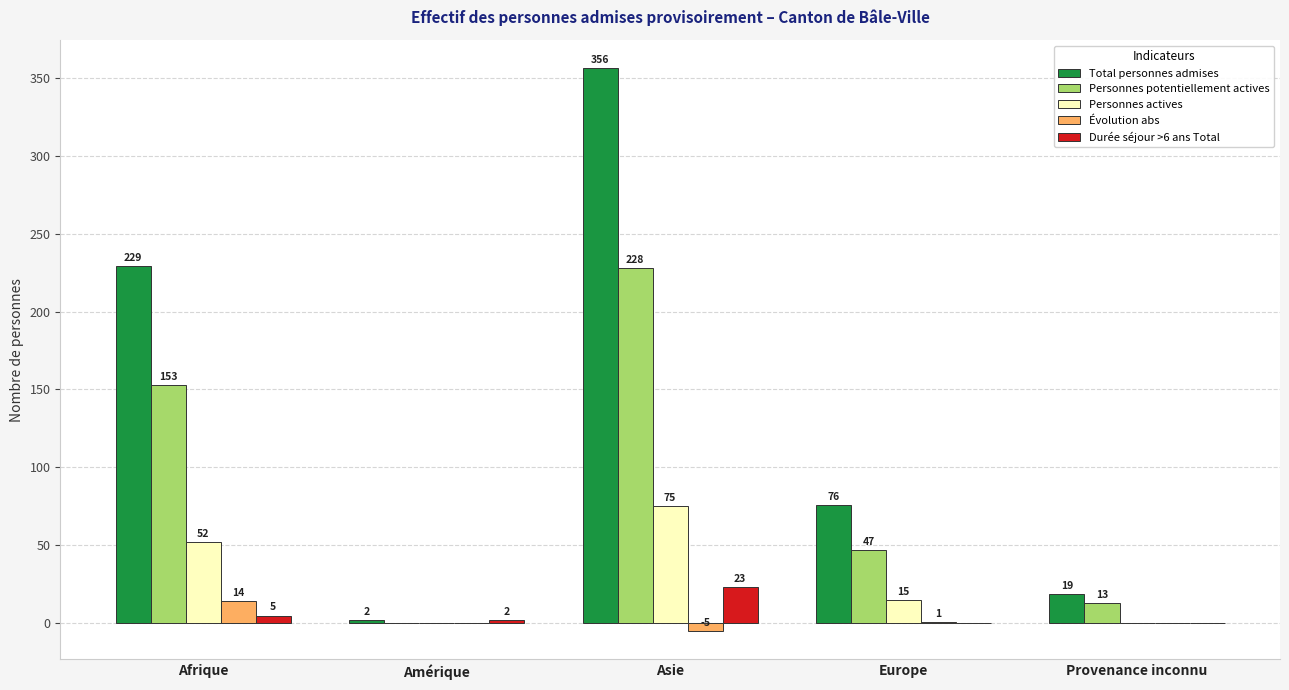

What is the sum of the Personnes potentiellement actives values at Asie and Europe?

275